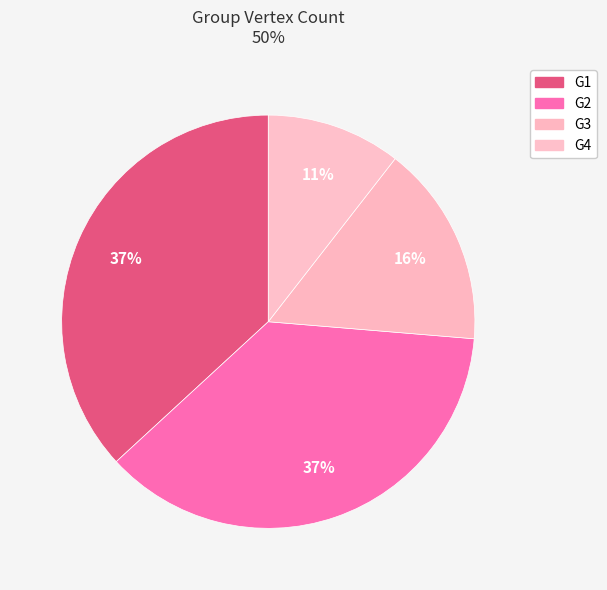

Rank the categories by value from lowest to highest.

G4, G3, G1, G2